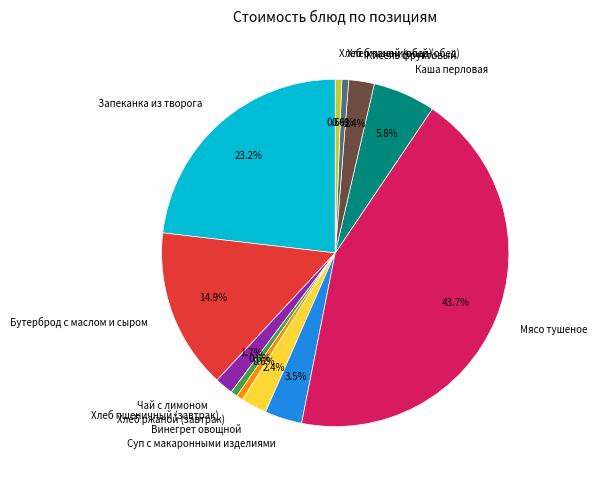

Do Винегрет овощной and Каша перловая together represent more than half of the pie?

No